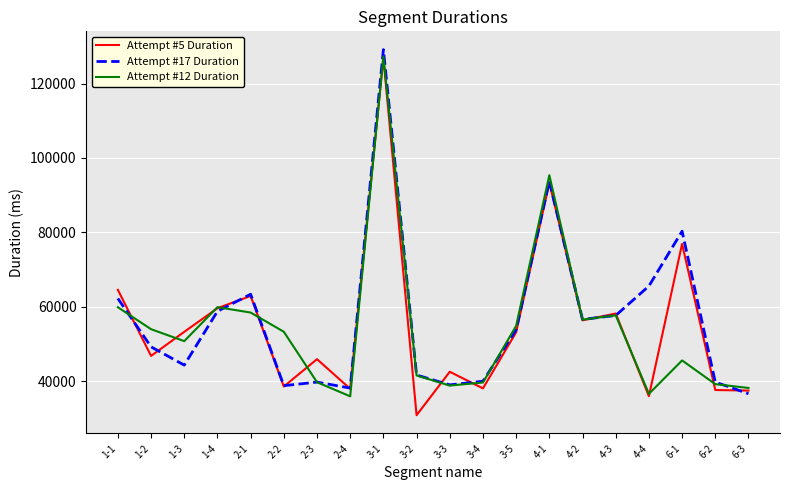

Rank the series by their average value, from lowest to highest.

Attempt #12 Duration, Attempt #5 Duration, Attempt #17 Duration